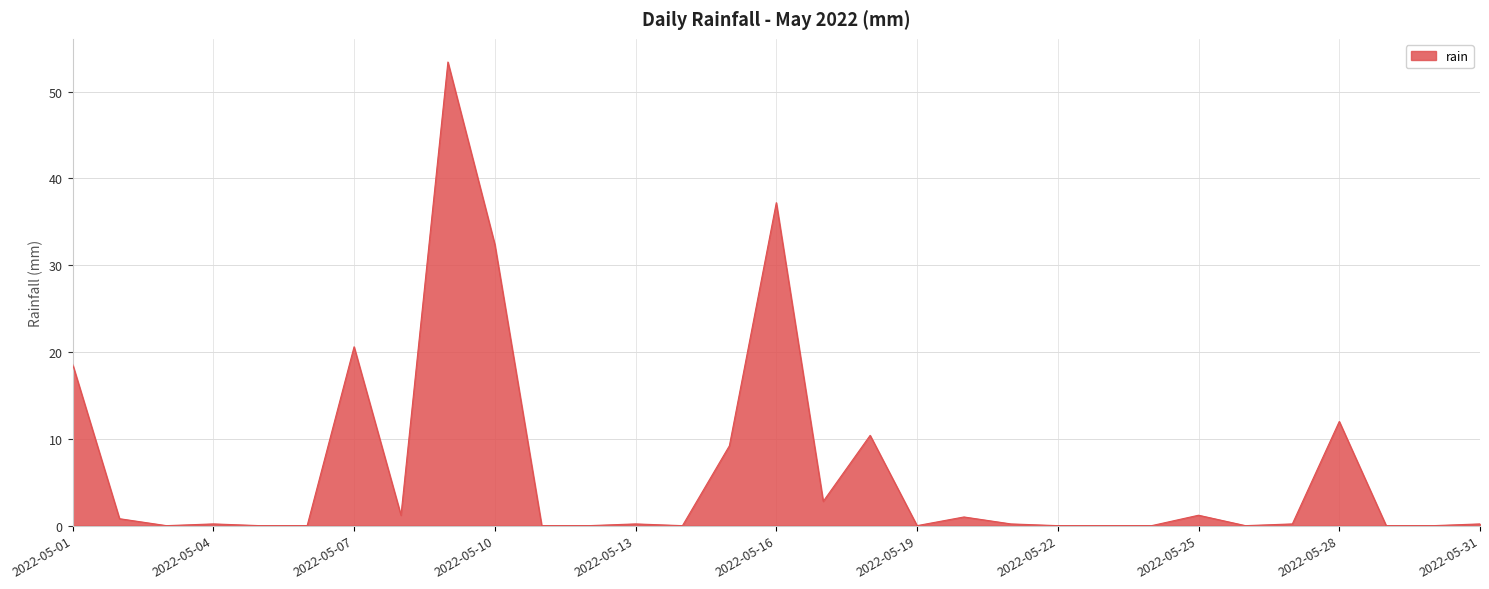

What is the maximum value shown in the chart?

53.4